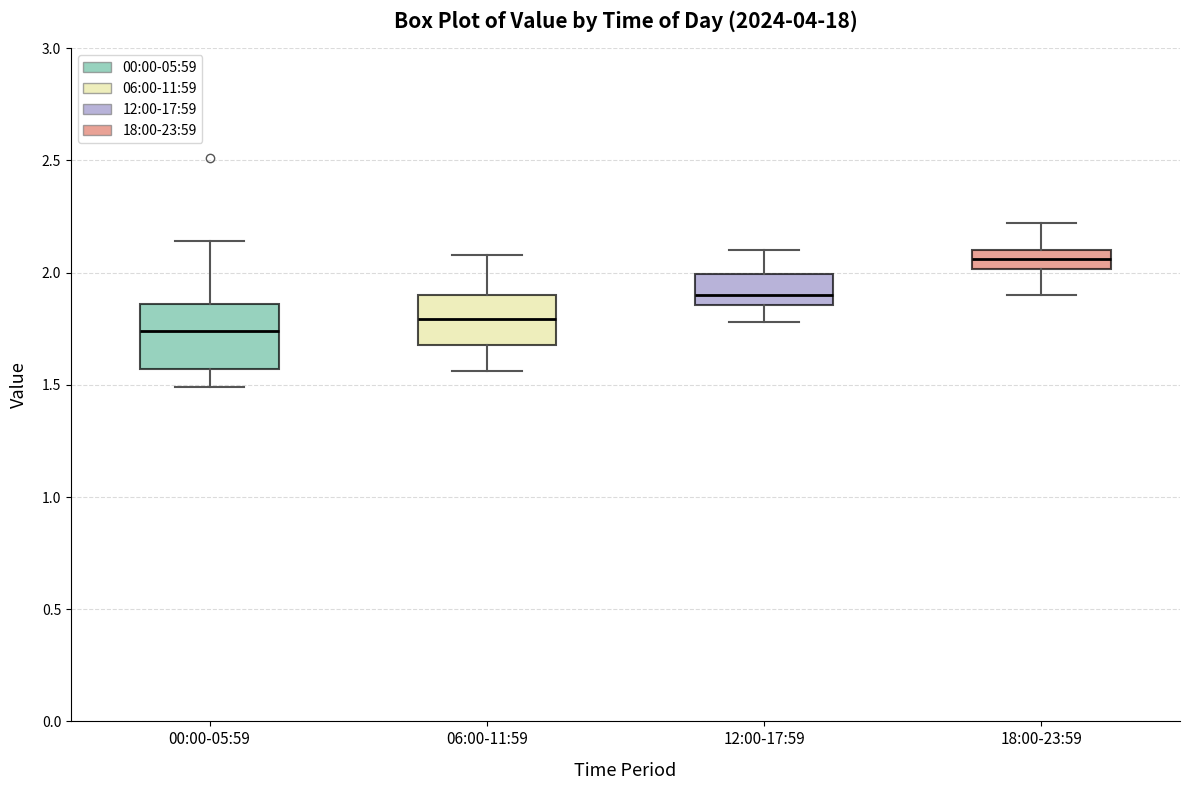

Where is the lower edge of the box for 06:00-11:59 on the y-axis? The values are not printed on the chart, so give them approximately, as read against the axis.

1.70